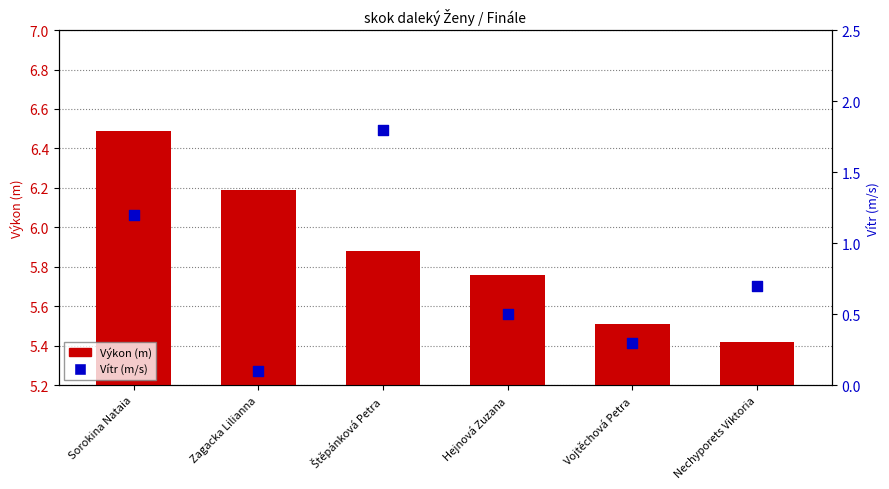

Which series contains the highest Y value?

Výkon (m)